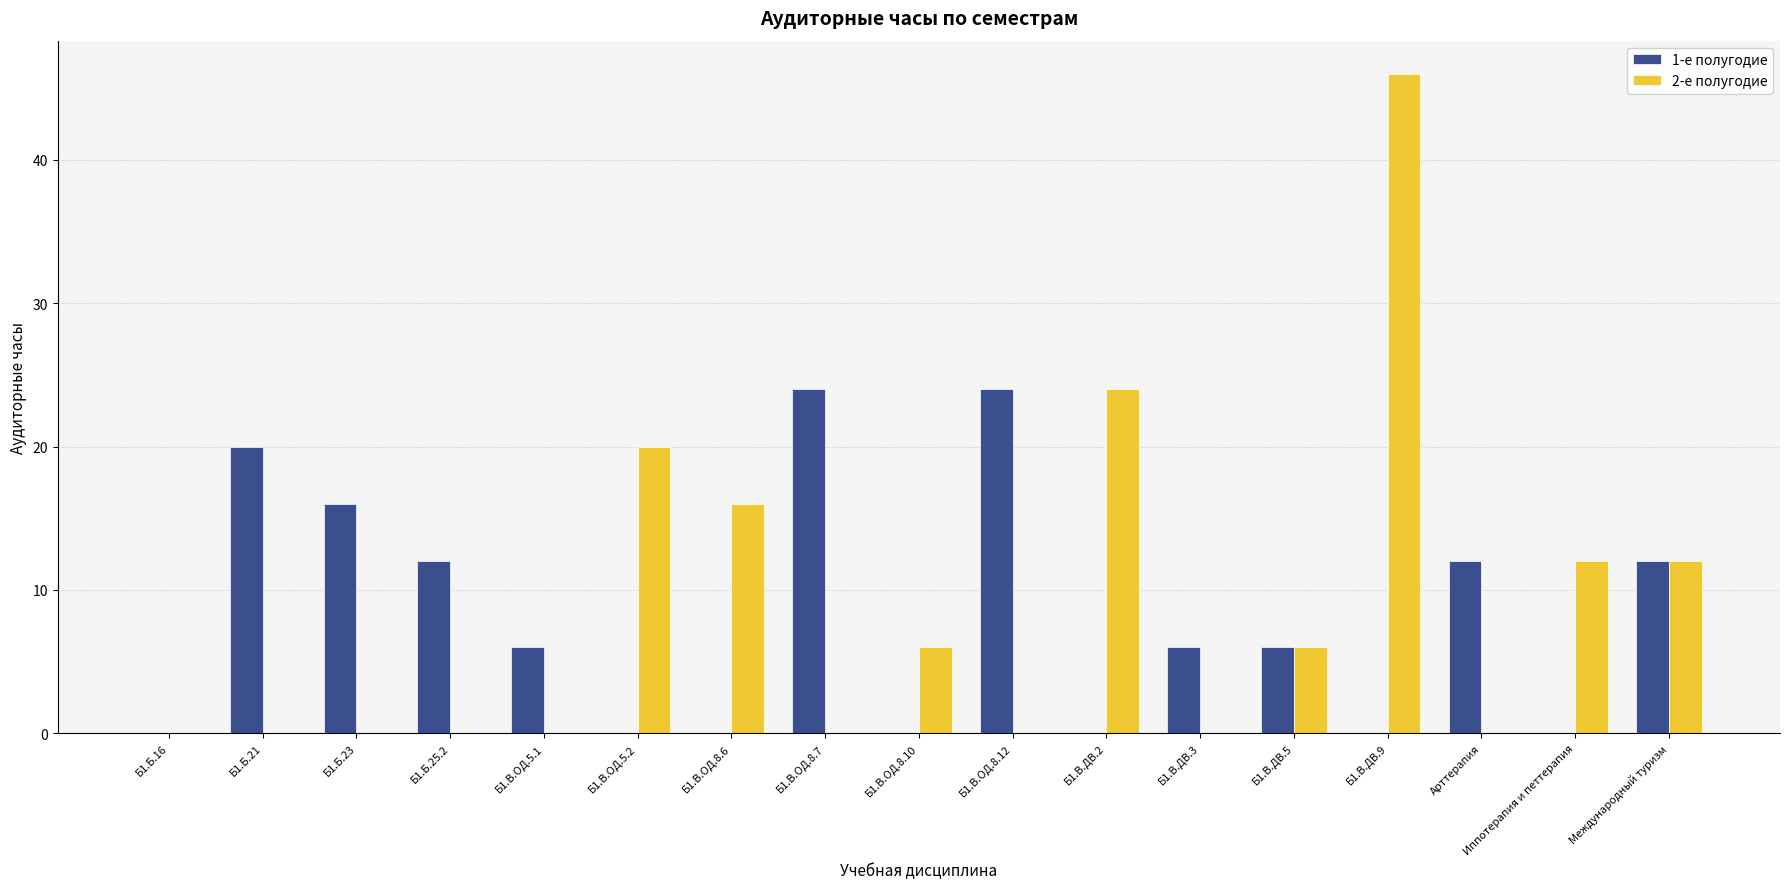

How many groups of bars are there?

17